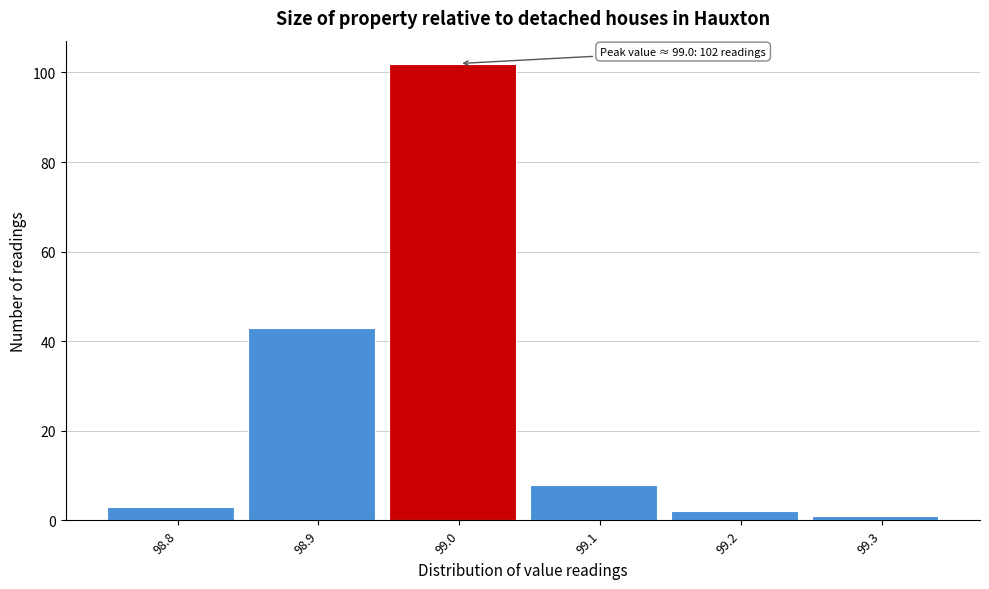

Which range on the x-axis has the tallest bar?

98.95 to 99.05